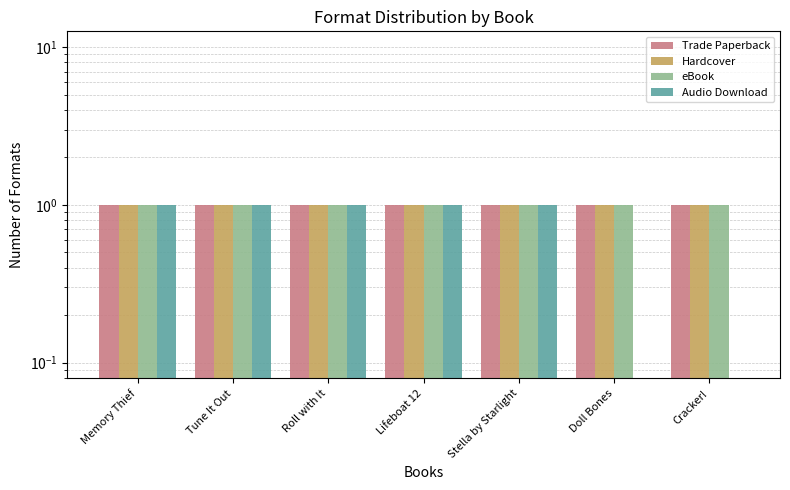

What are all the series names shown in the legend?

Trade Paperback, Hardcover, eBook, Audio Download